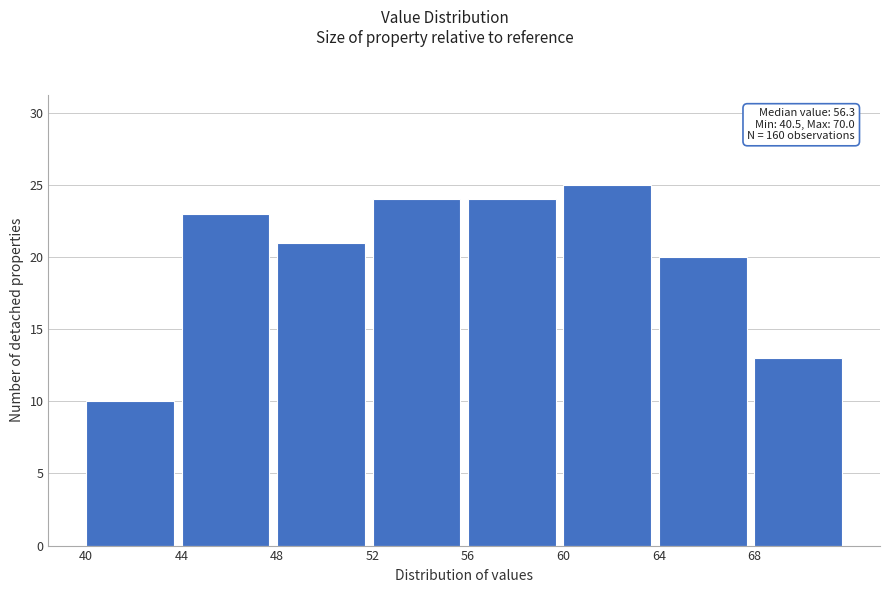

Which range on the x-axis has the tallest bar?

60 to 64